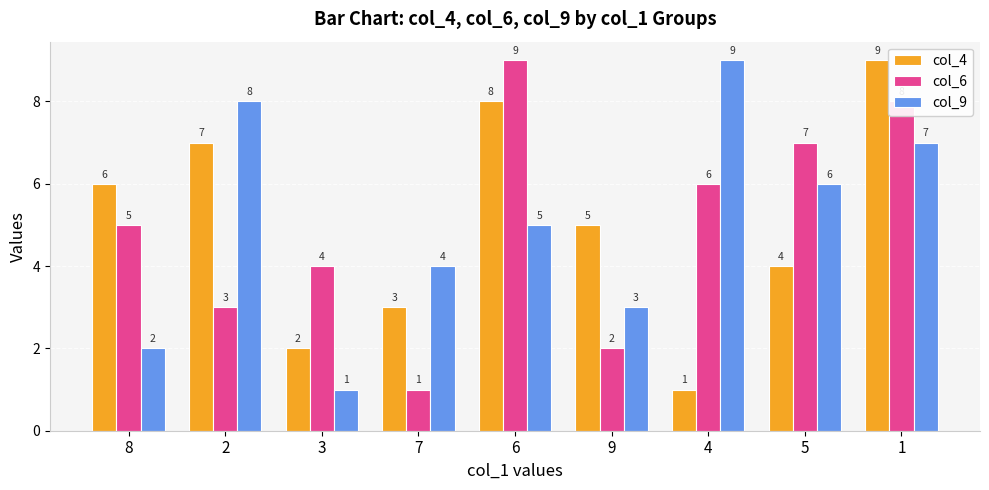

At how many categories does at least one series exceed 1?

9